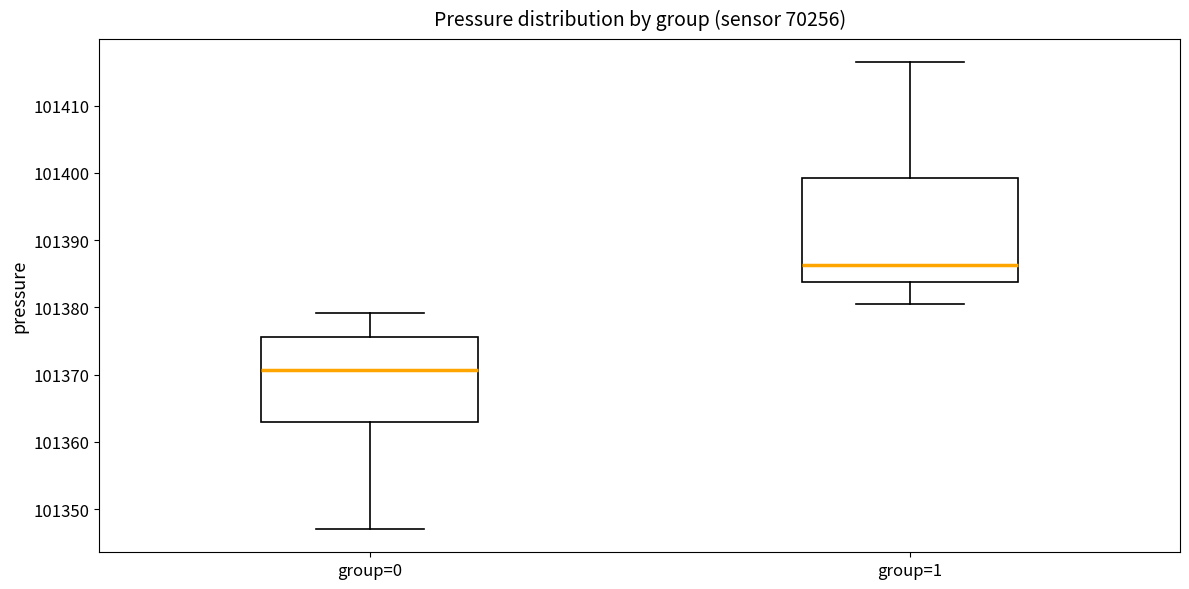

Which box is the tallest, from its lower edge to its upper edge?

group=1